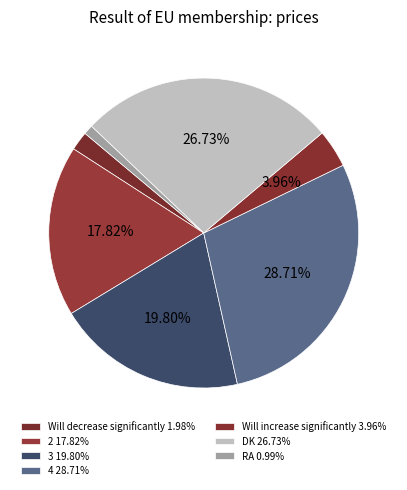

Does Will decrease significantly represent more than half of the total?

No